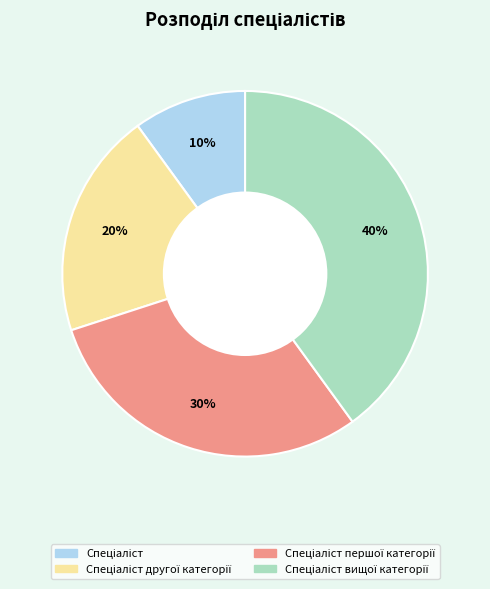

To the nearest percent, what is the difference between the largest and smallest slice percentages?

30%